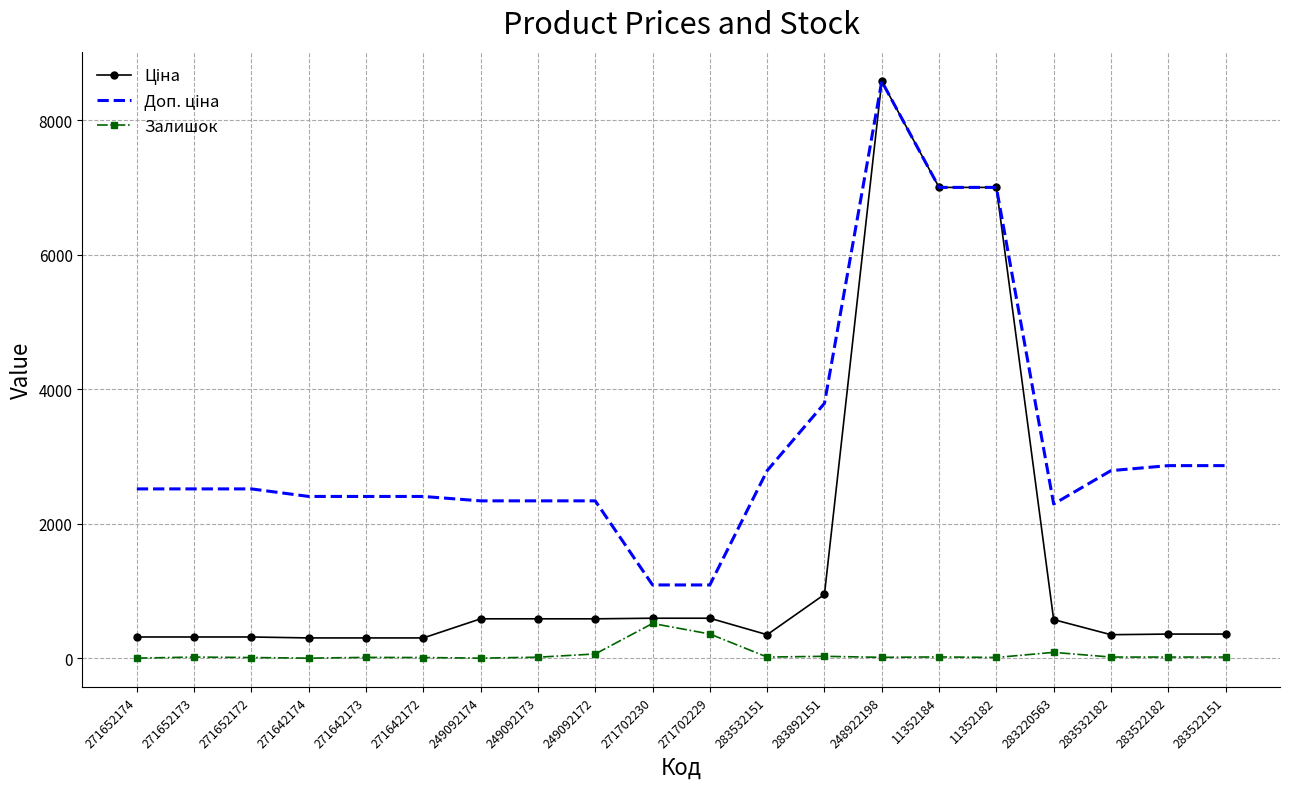

What is the total value across all series at 271702229?

2041.6